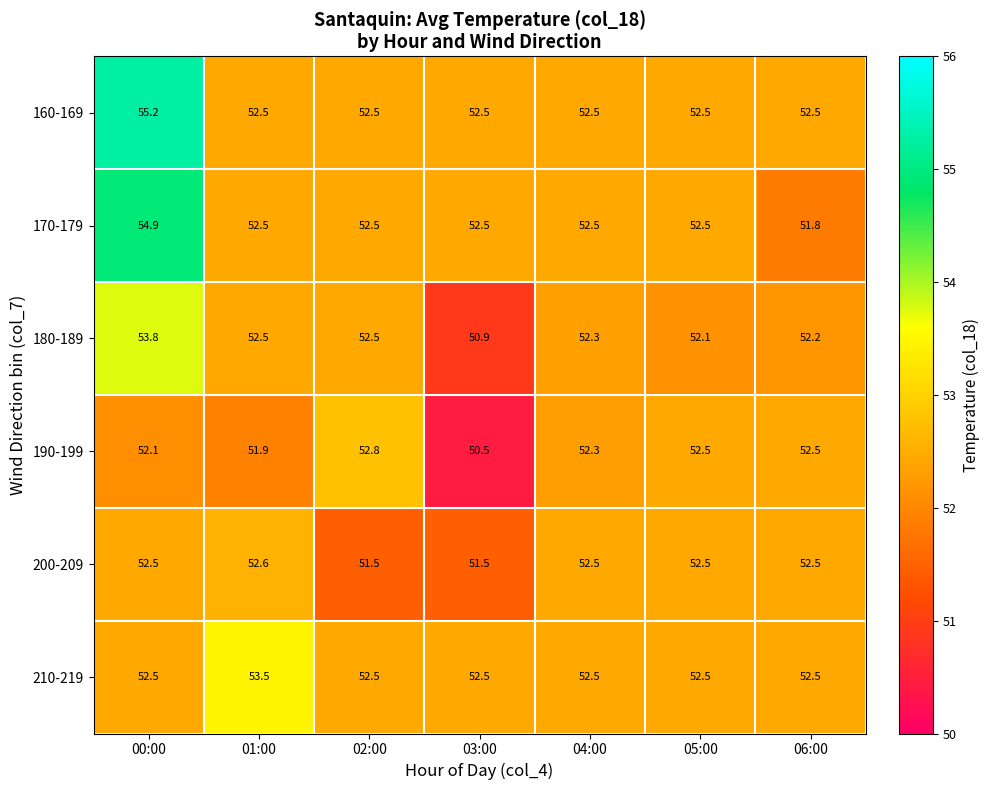

Between 00:00 and 02:00, which series saw the biggest shift?

160-169